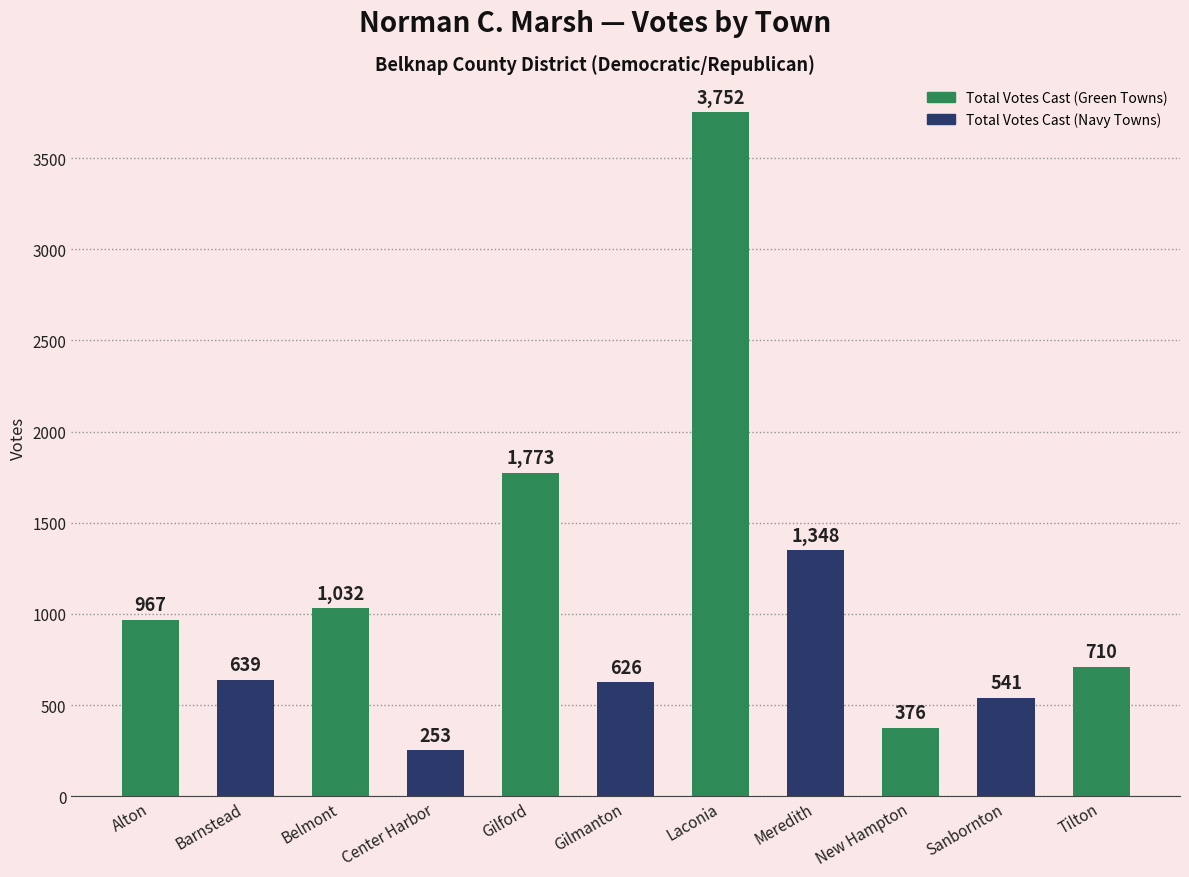

What is the sum of the values at Gilford and Tilton?

2483